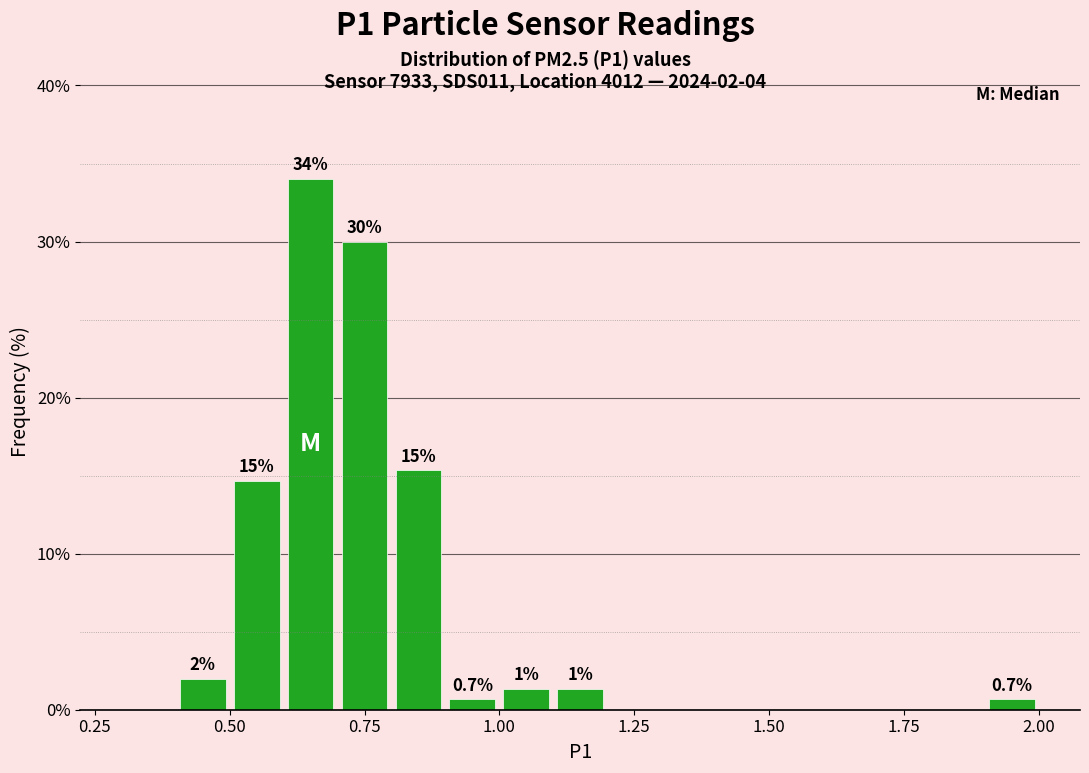

Around what value on the x-axis is the tallest bar? Give the approximate position of its centre, as read against the axis.

0.65